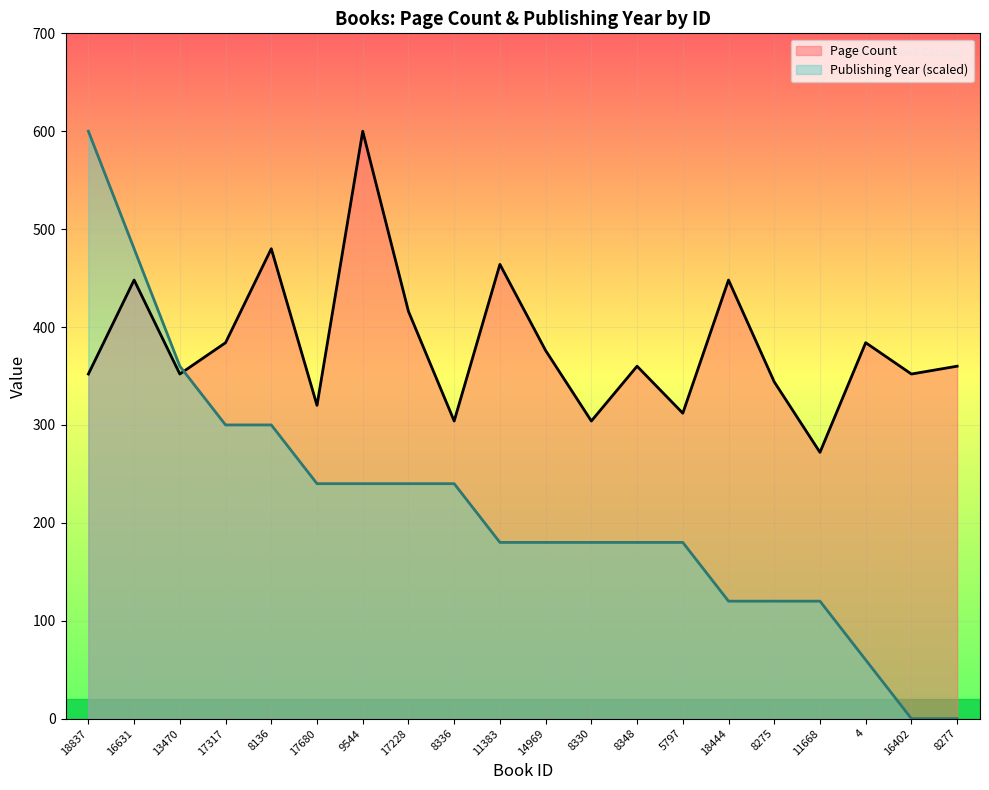

What is the sum of all Page Count values?

7632